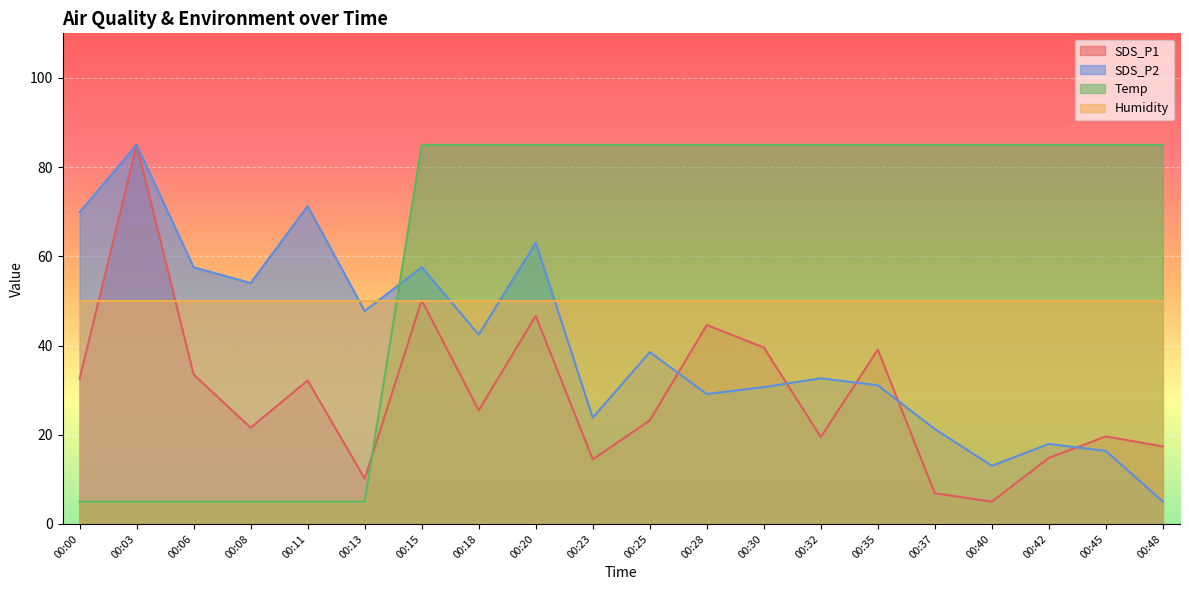

Is it true that SDS_P1 equals 32.2 at 00:11?

True